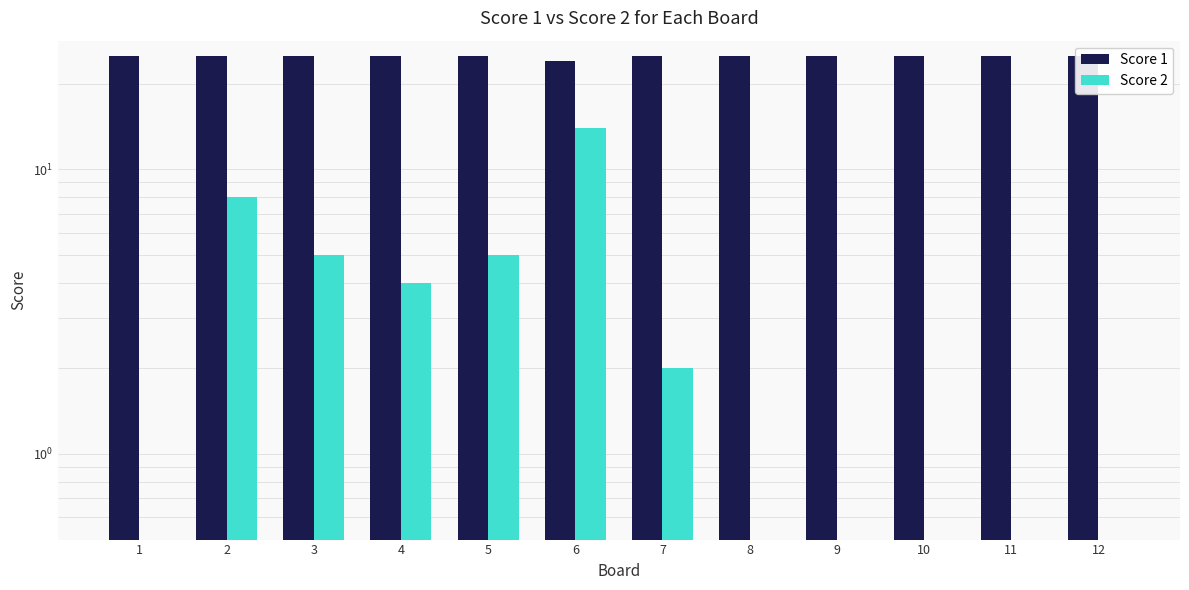

What is the minimum value for Score 1?

24